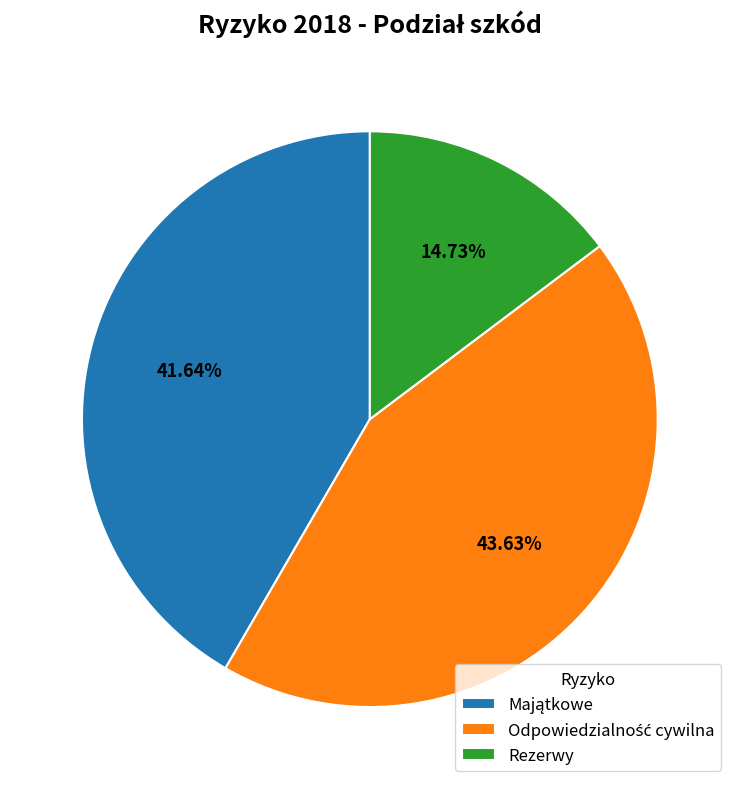

Count the number of slices in the pie.

3